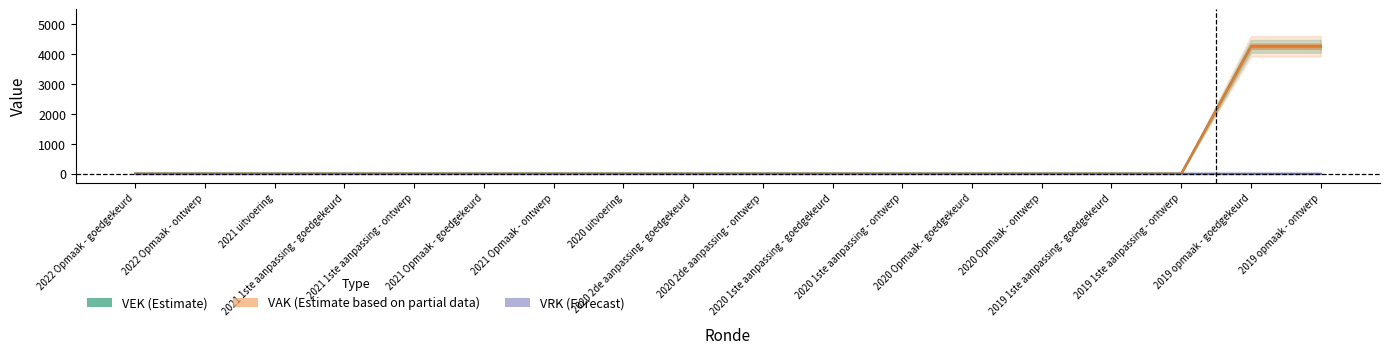

Rank the series by their maximum value, from lowest to highest.

VRK, VEK, VAK